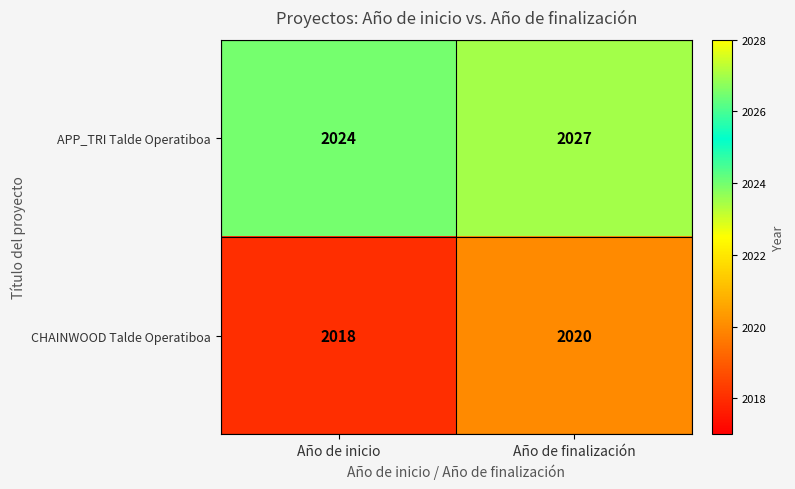

At which label does CHAINWOOD Talde Operatiboa reach its minimum?

Año de inicio